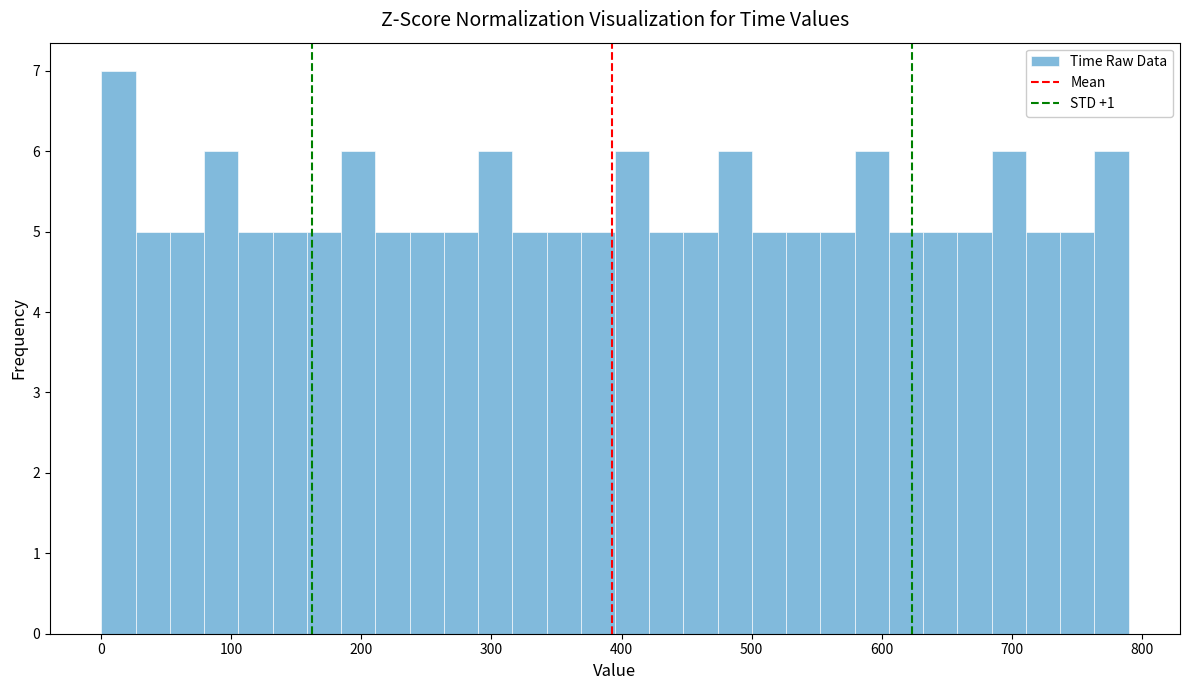

Around what value on the x-axis is the tallest bar? Give the approximate position of its centre, as read against the axis.

10